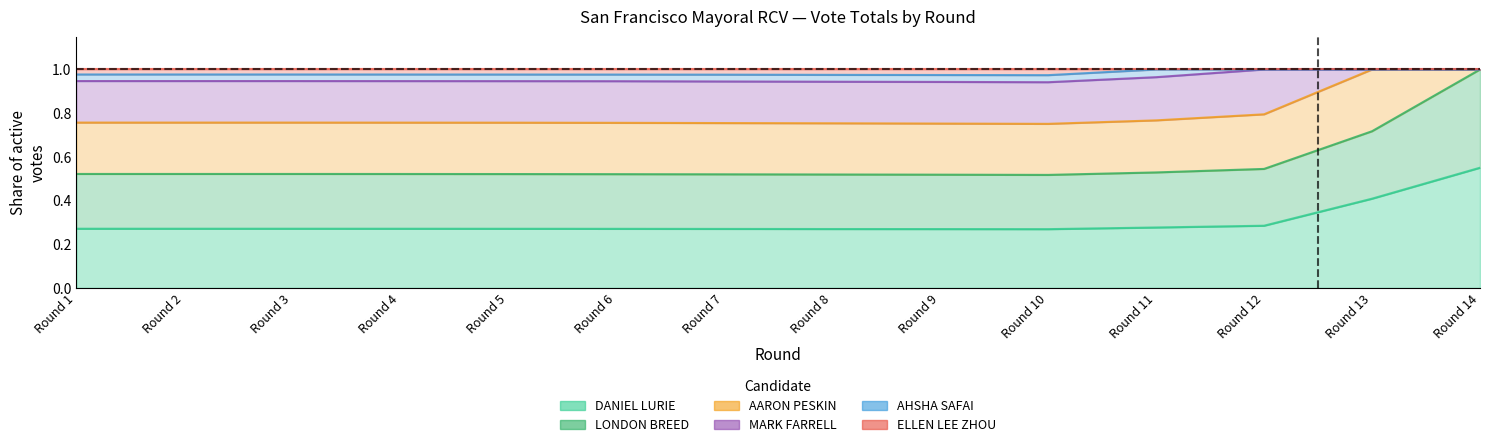

What is the total value across all series at Round 11?

2.6